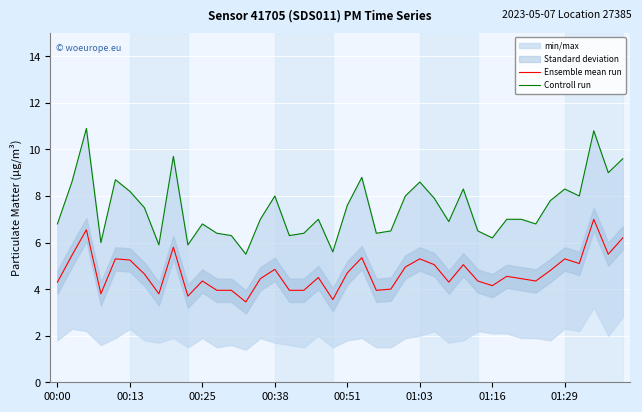

What is the highest value of the Ensemble mean run series?

7.0